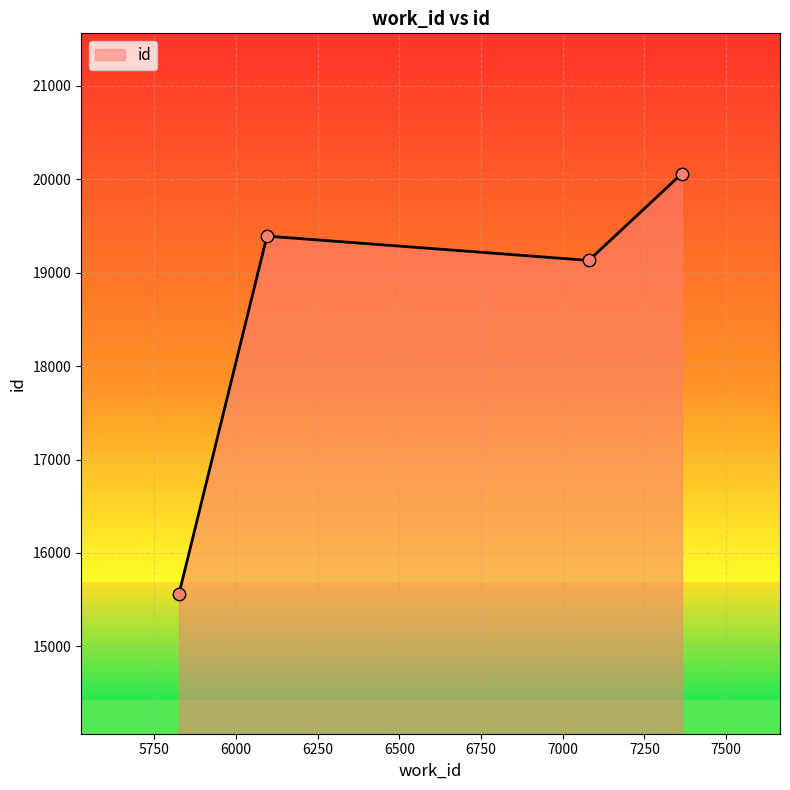

What is the difference between the maximum and minimum values?

4495